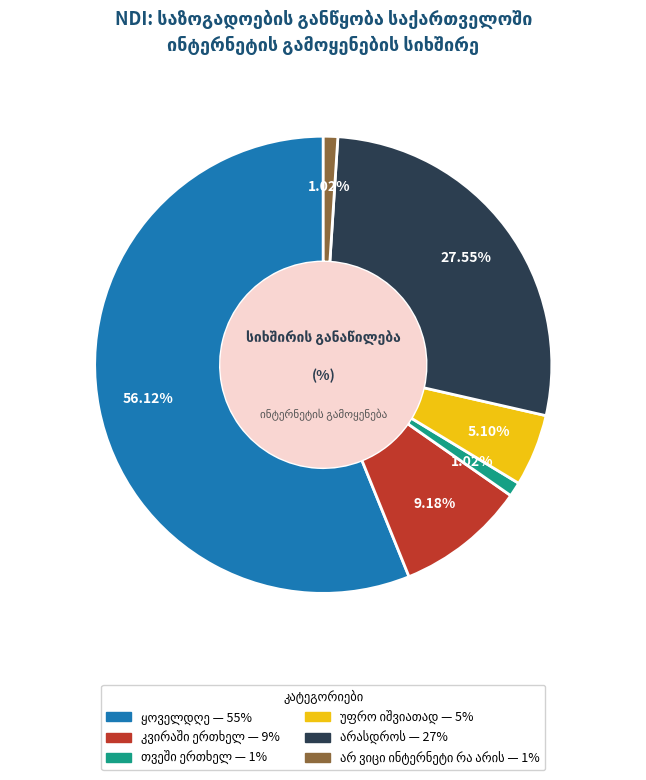

How many segments does this pie chart have?

6